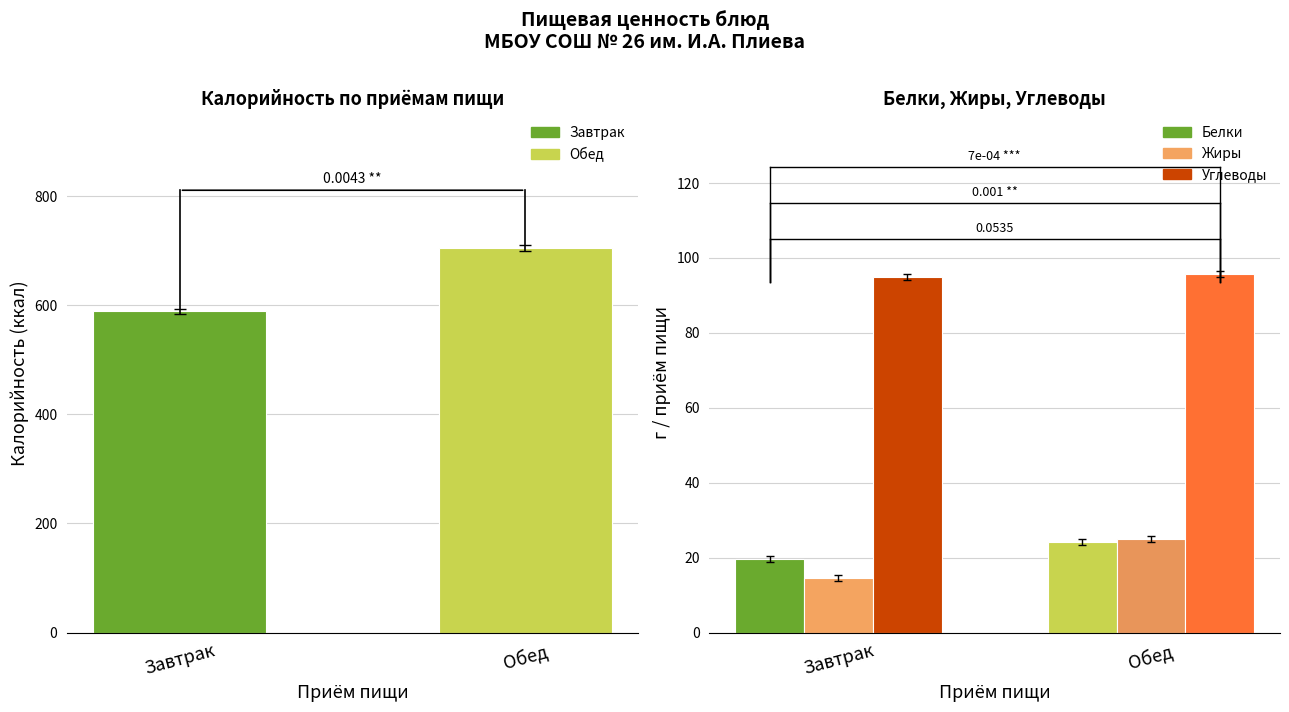

The chart shows a value of 705.0 at Обед. True or false?

True